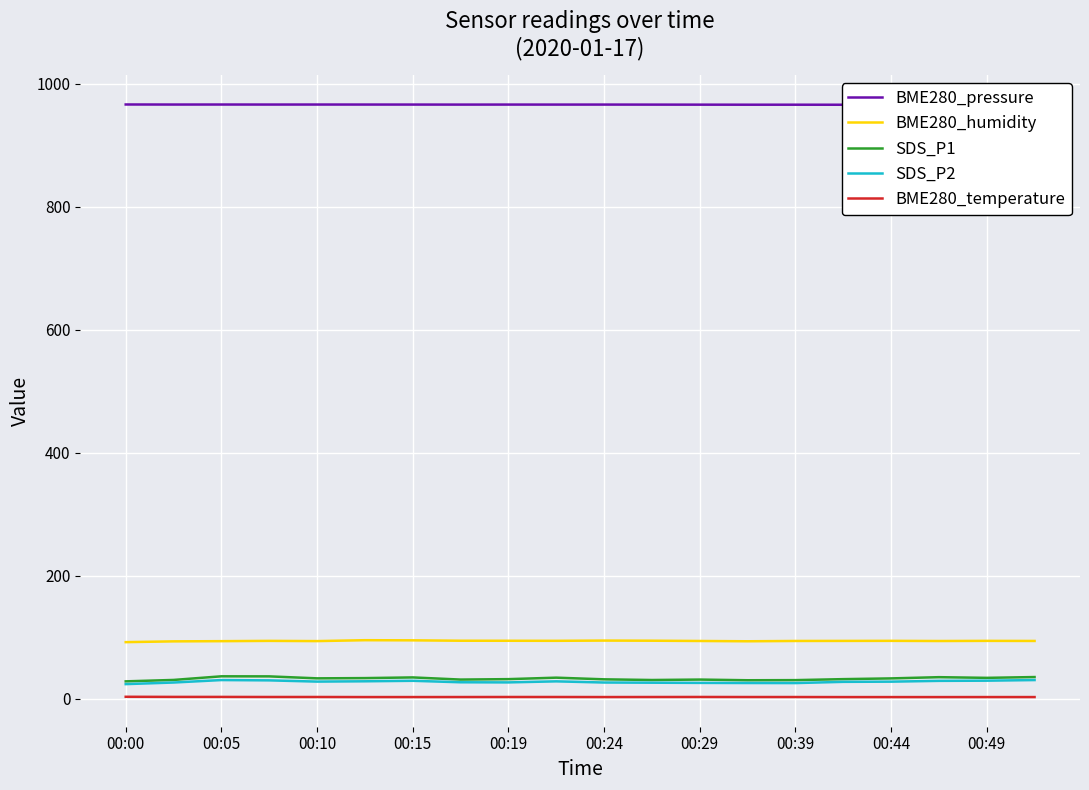

What are all the series names shown in the legend?

BME280_pressure, BME280_humidity, SDS_P1, SDS_P2, BME280_temperature